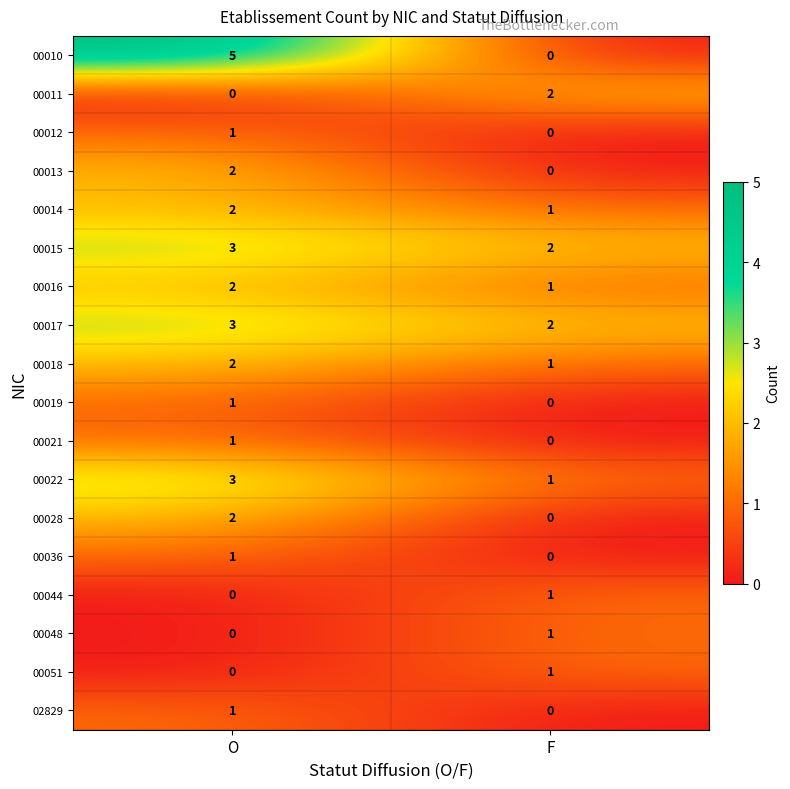

True or false: 00012 has a value of 0 at O.

False